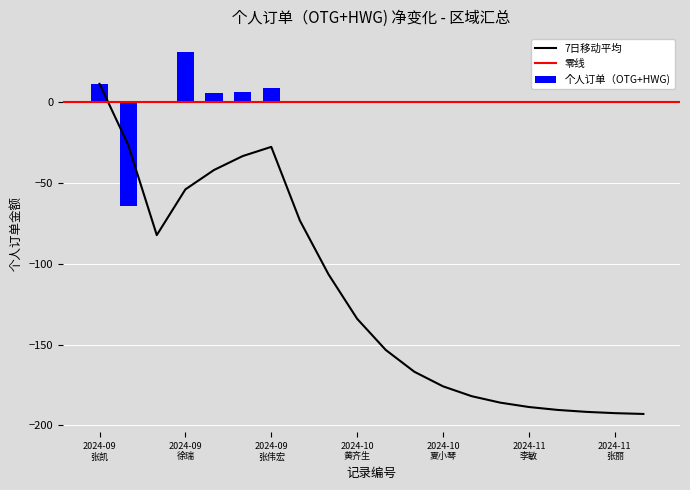

What is the smallest value displayed?

-192.9